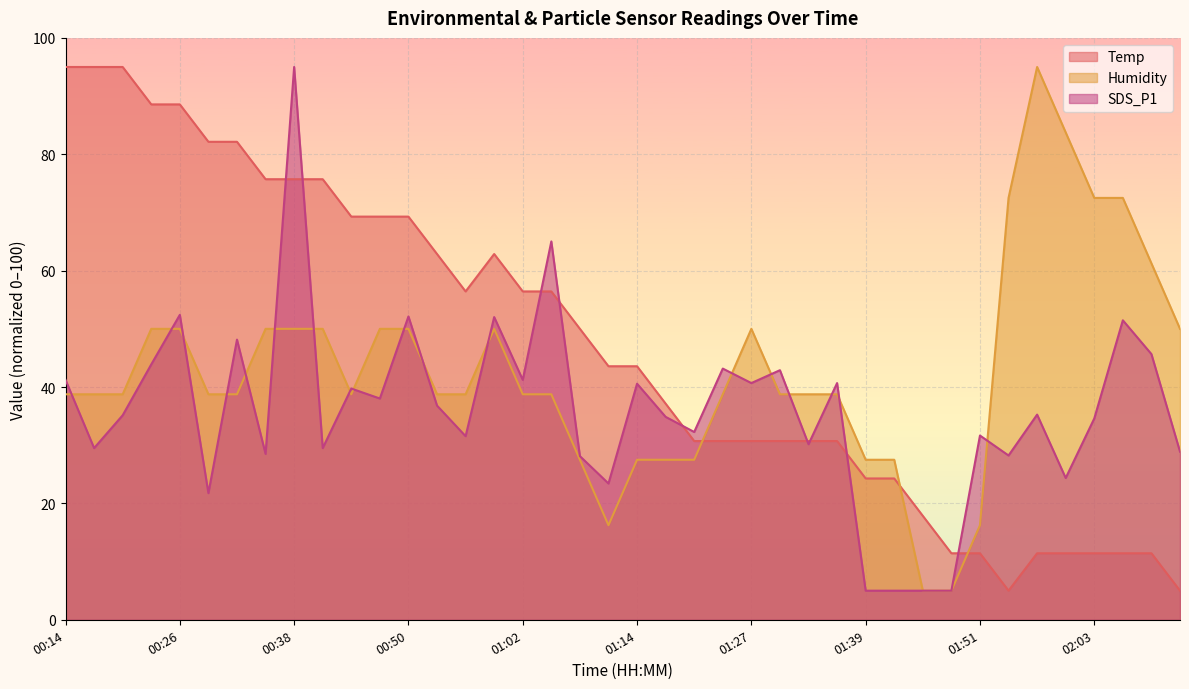

Is it true that Temp equals 16.8 at 01:57?

False